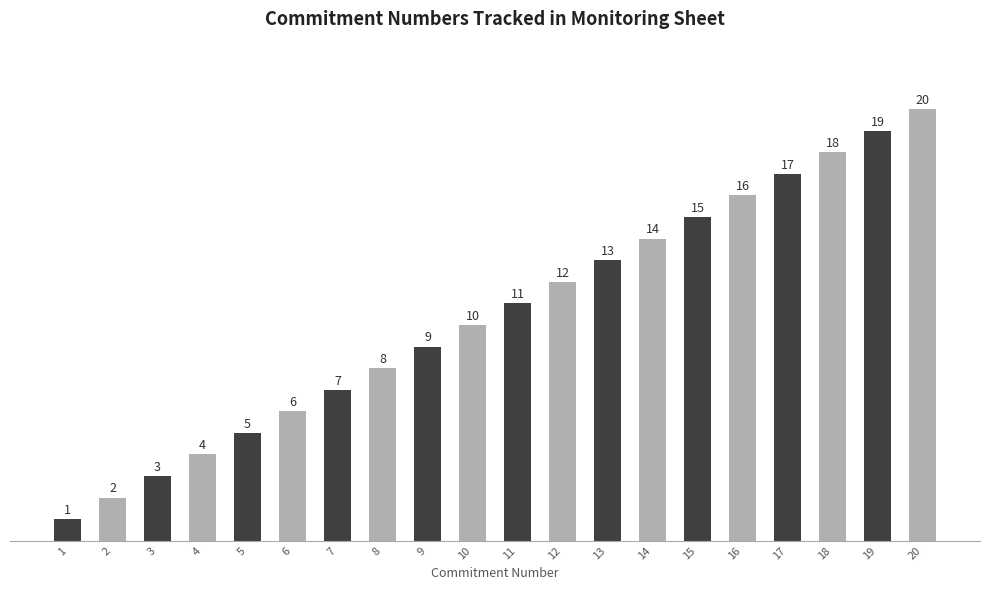

List the labels in order of value, smallest first.

1, 2, 3, 4, 5, 6, 7, 8, 9, 10, 11, 12, 13, 14, 15, 16, 17, 18, 19, 20